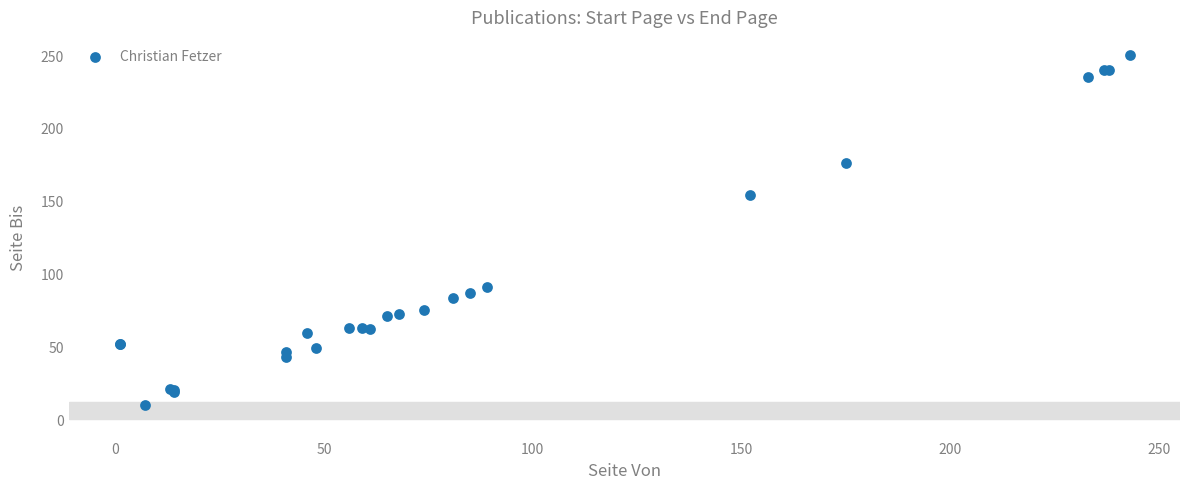

What Y value in the scatter plot is closest to 130?

154